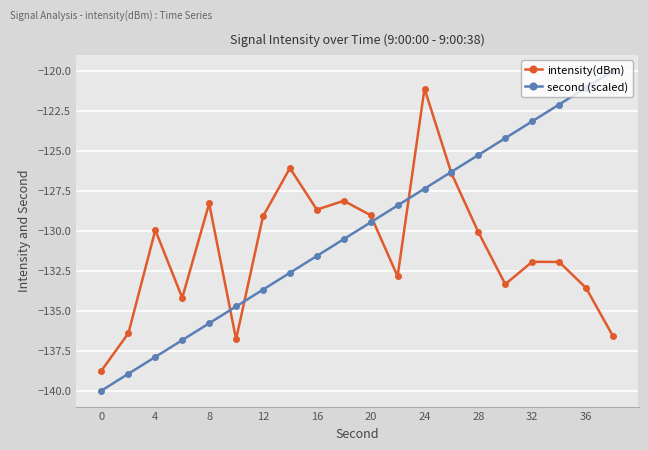

What is the average value of the intensity(dBm) series?

-131.2